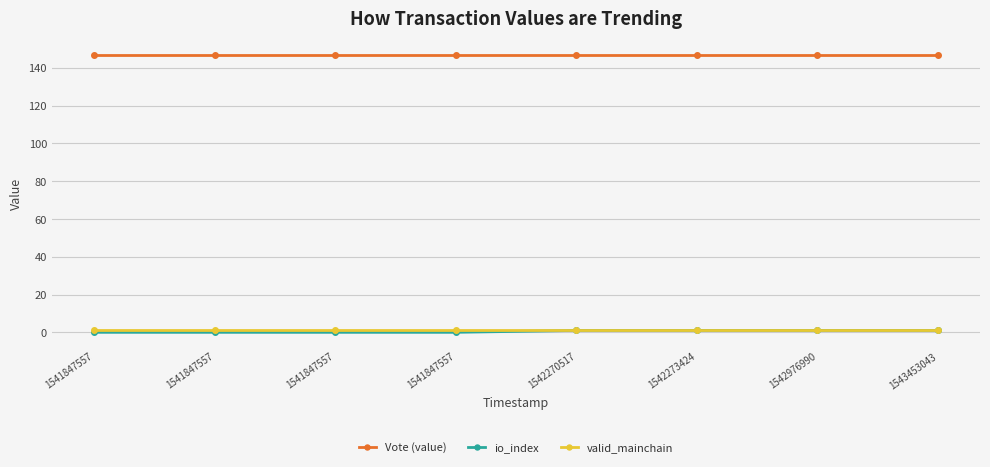

At which label does io_index reach its minimum?

1541847557